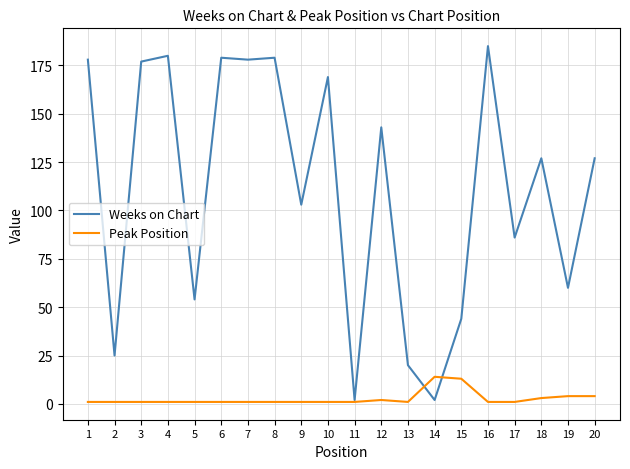

The Peak Position series shows 1 at 2. True or false?

True